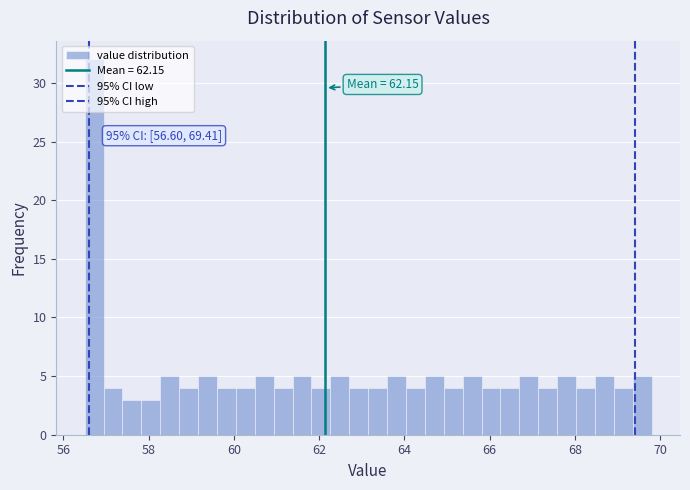

Around what value on the x-axis is the tallest bar? Give the approximate position of its centre, as read against the axis.

56.8